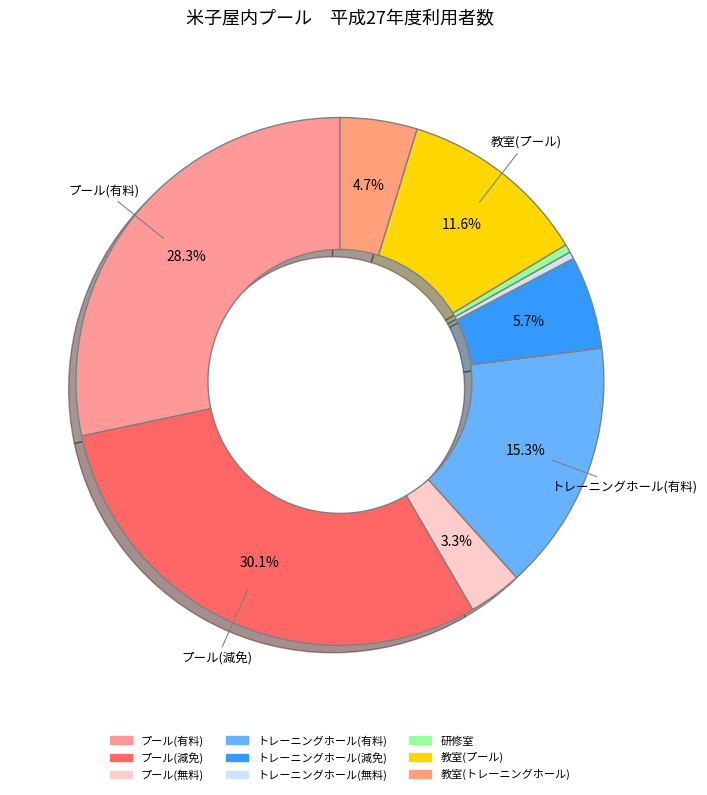

Between プール(減免) and プール(無料), which is larger?

プール(減免)